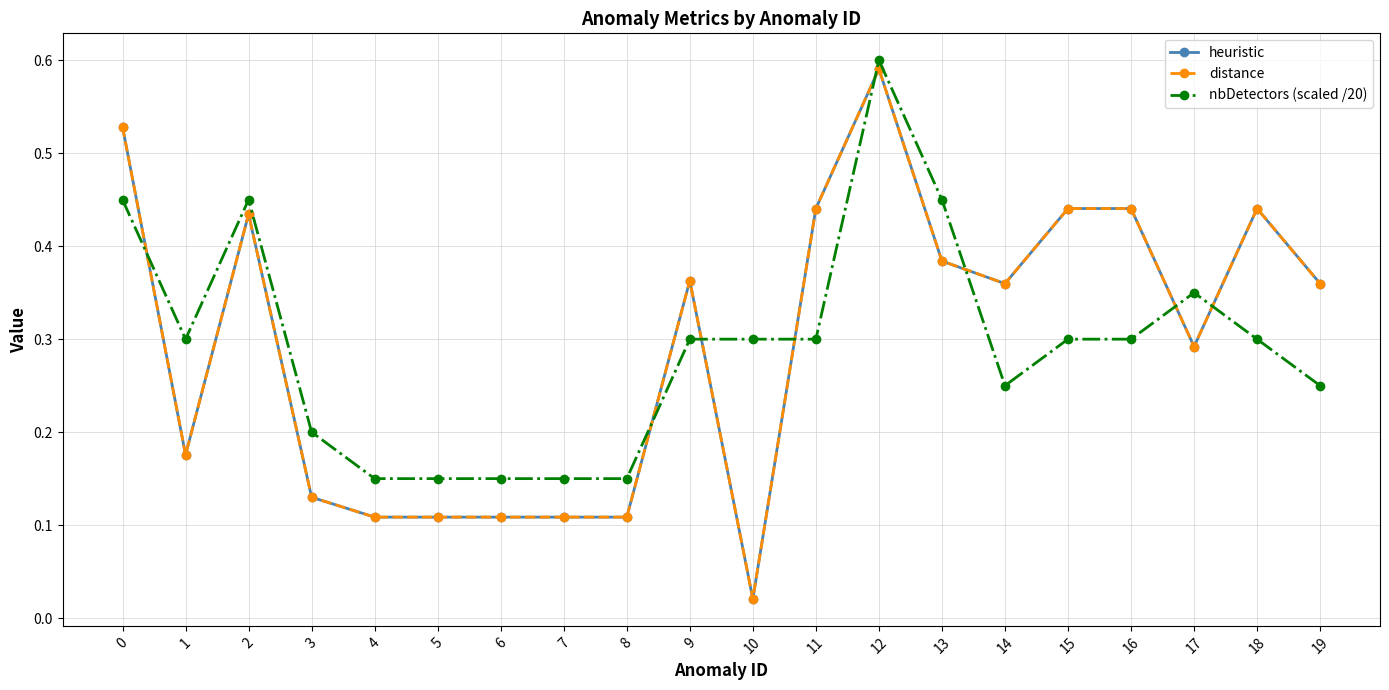

Between which two adjacent categories do nbDetectors (scaled /20) and heuristic first intersect?

0 and 1